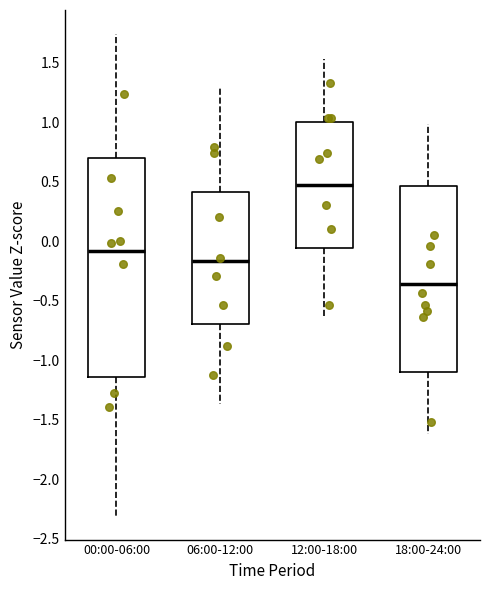

Reading left to right, read every box against the y-axis: the position of its median line, the range the box covers, and the ends of its whiskers. The values are not printed on the chart, so give them approximately, as read against the axis.

00:00-06:00: median -0.10, box -1.15 to 0.70, whiskers -2.30 to 1.75
06:00-12:00: median -0.15, box -0.70 to 0.40, whiskers -1.35 to 1.30
12:00-18:00: median 0.45, box -0.05 to 1.00, whiskers -0.65 to 1.55
18:00-24:00: median -0.35, box -1.10 to 0.45, whiskers -1.60 to 1.00